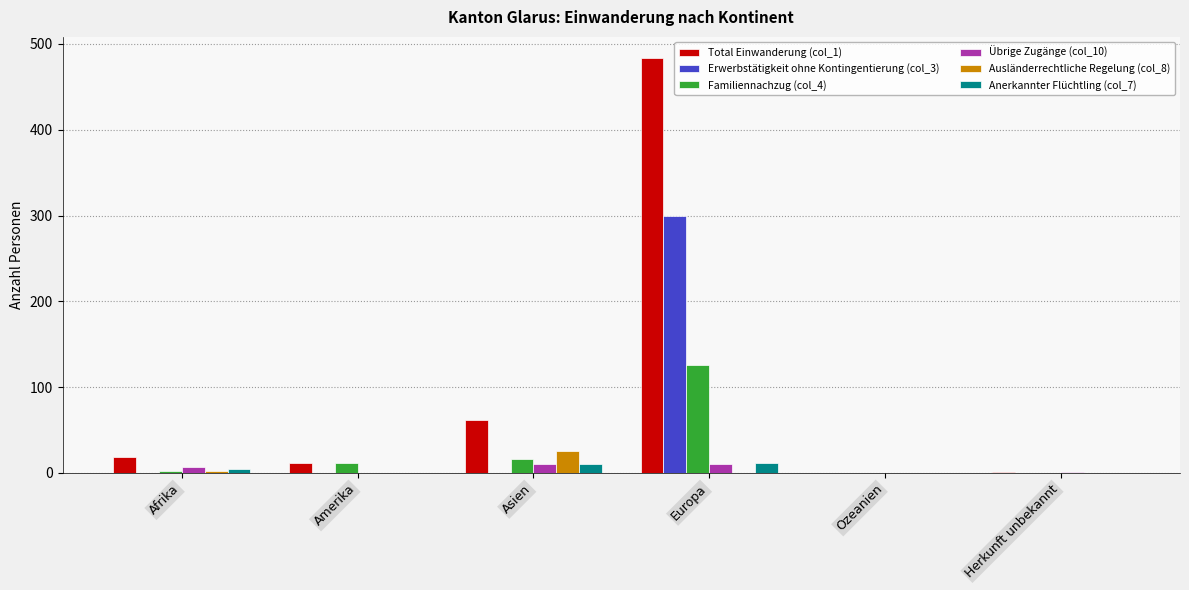

The Familiennachzug (col_4) series shows -51 at Herkunft unbekannt. True or false?

False